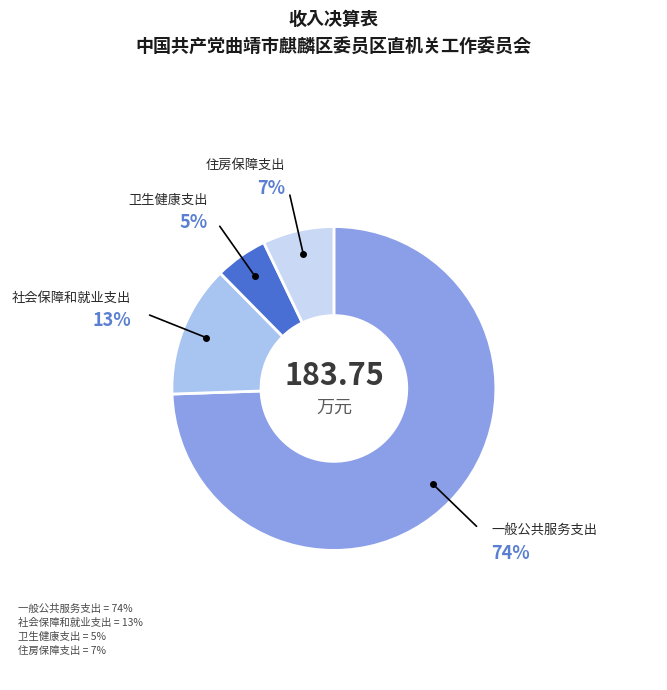

Between 卫生健康支出 and 一般公共服务支出, which is larger?

一般公共服务支出